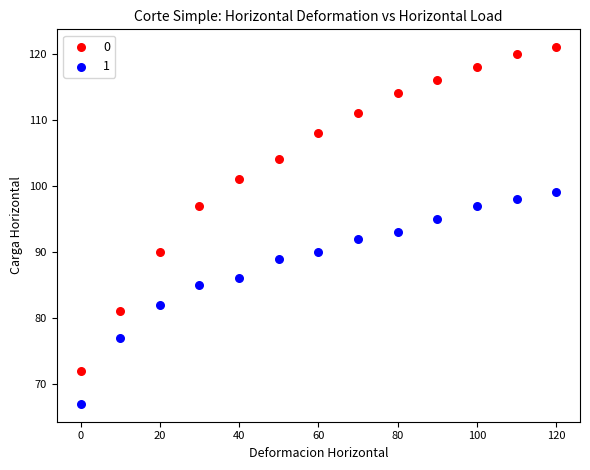

What are all the series names shown in the legend?

0, 1